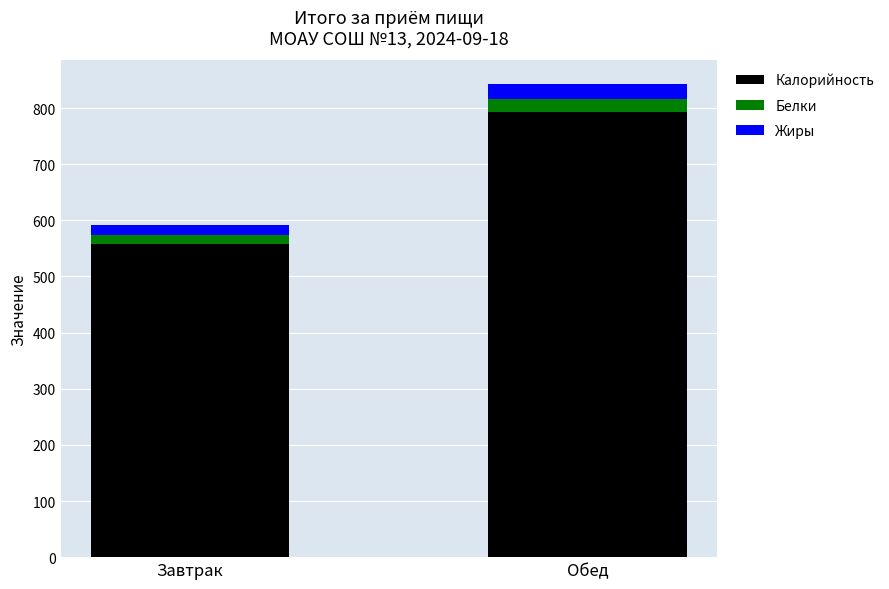

At which category is the sum across all series the highest?

Обед